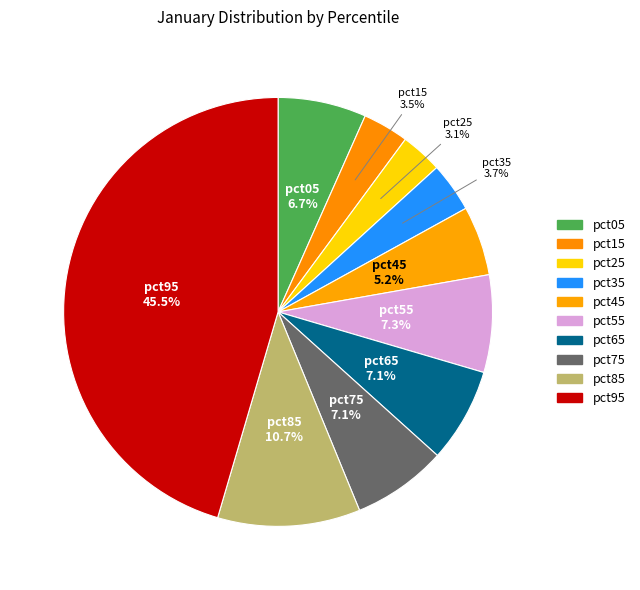

Rank the categories by value from lowest to highest.

pct25, pct15, pct35, pct45, pct05, pct65, pct75, pct55, pct85, pct95